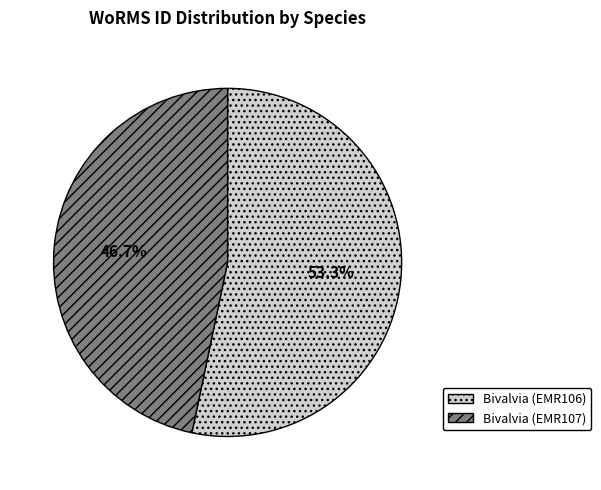

How many segments does this pie chart have?

2